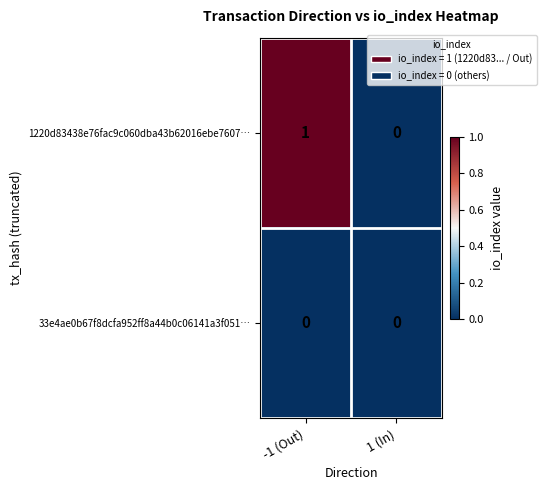

Where is 1220d83438e76fac9c060dba43b62016ebe7607… nearest to the value 0?

1 (In)